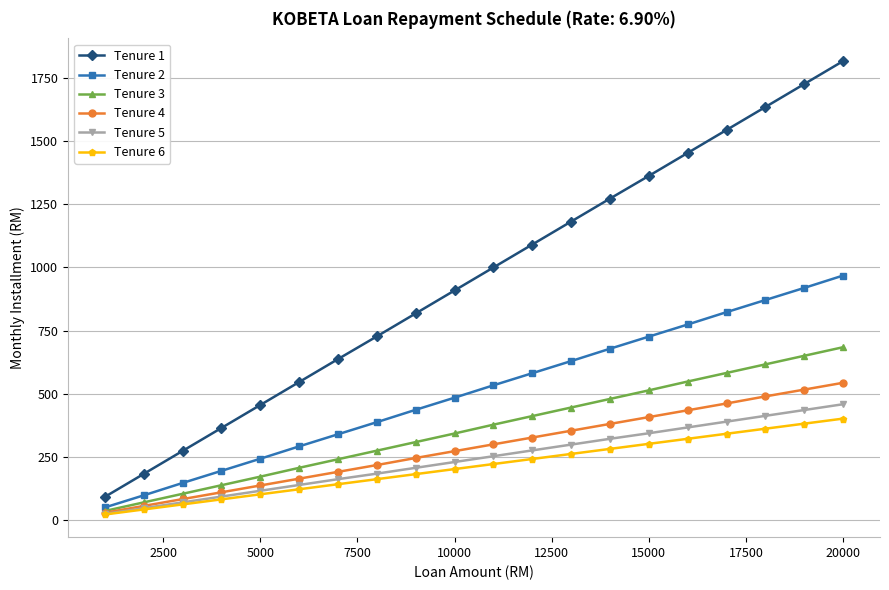

Which series has the largest range (max minus min)?

Tenure 1